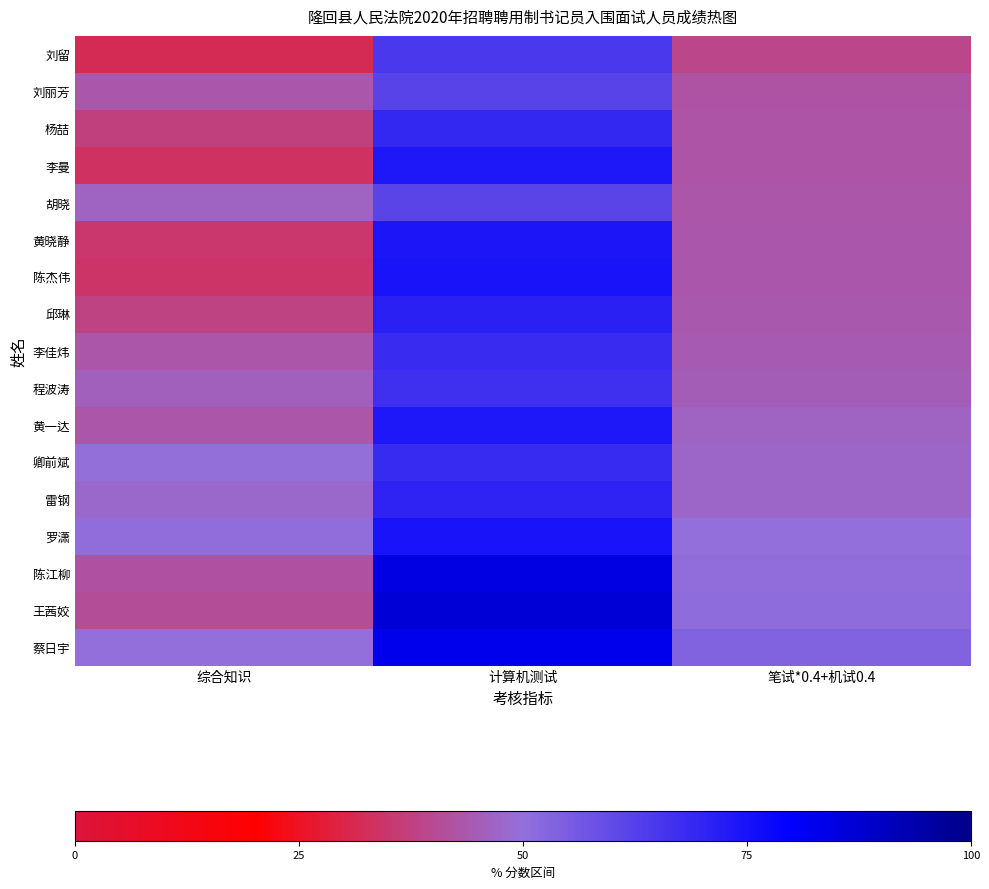

What is the greatest value displayed?

64.8